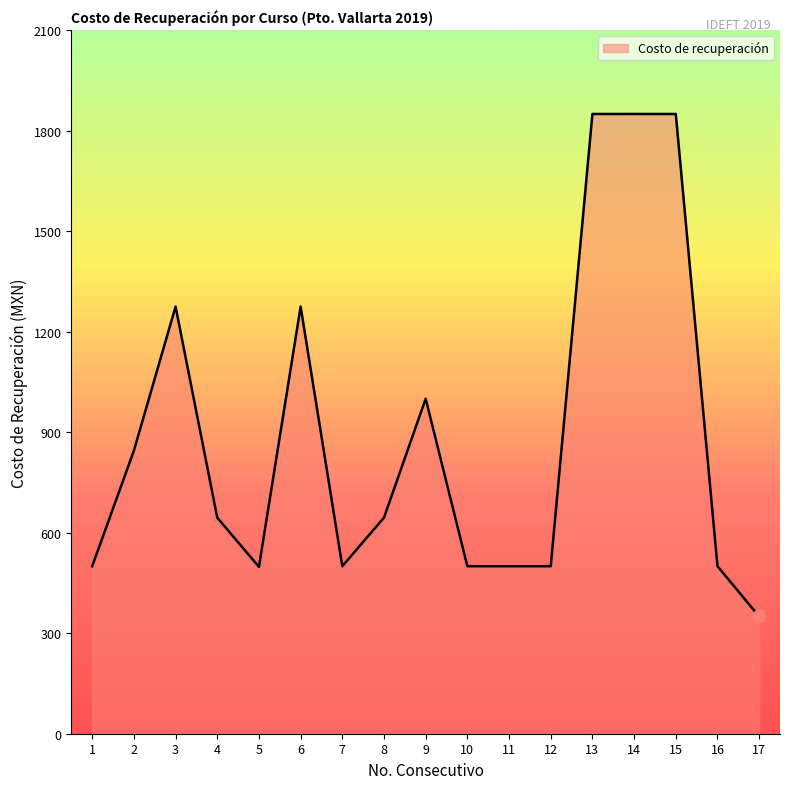

Which has a higher value, 6 or 4?

6